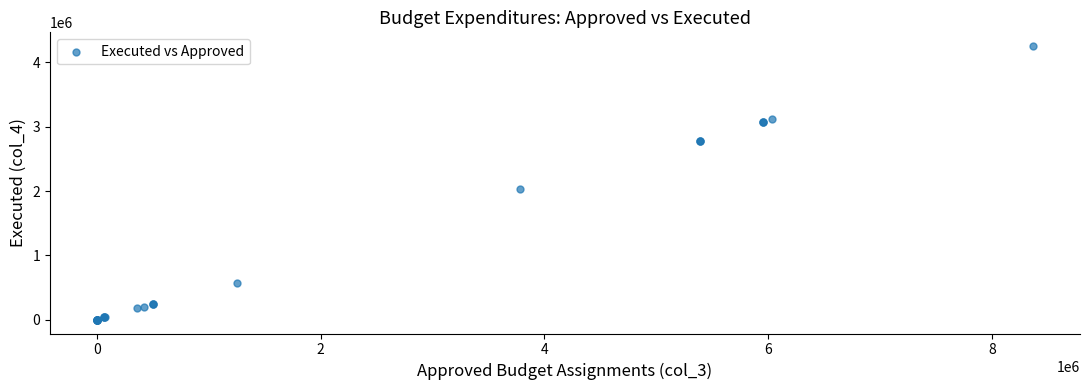

What Y value in the scatter plot is closest to 2125898?

2026518.2